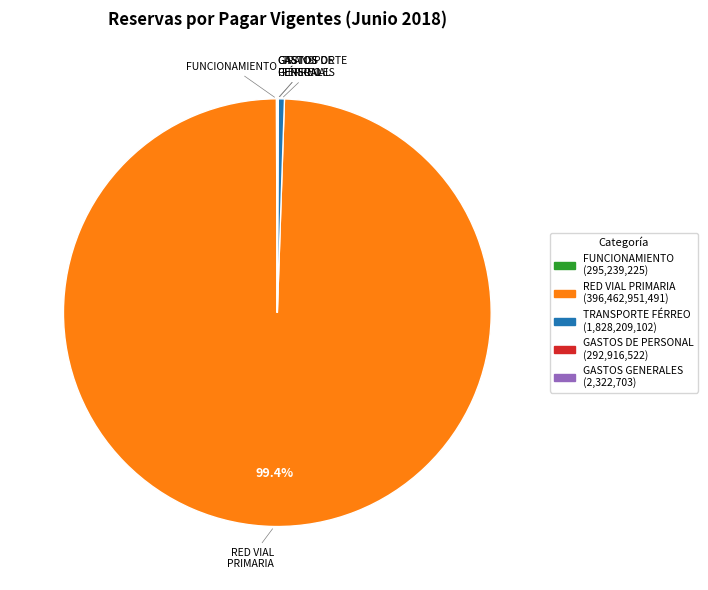

Approximately how many times larger is the value at RED VIAL PRIMARIA compared to TRANSPORTE FÉRREO?

216.9